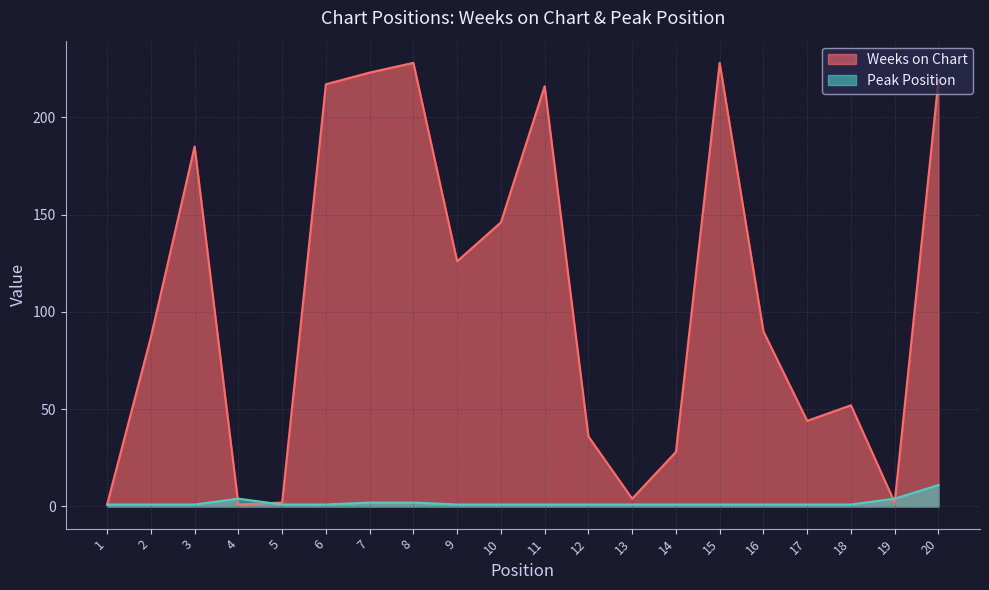

Where is the first local maximum for Peak Position?

4